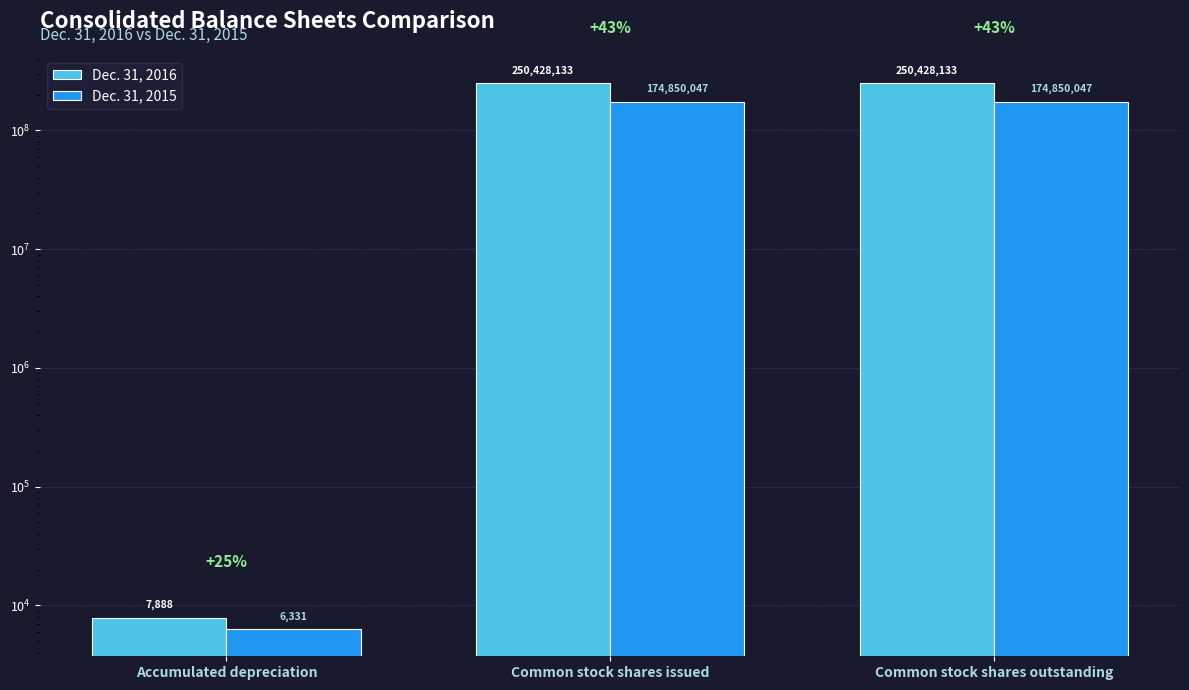

Which series changed the most between Accumulated depreciation and Common stock shares issued?

Dec. 31, 2016